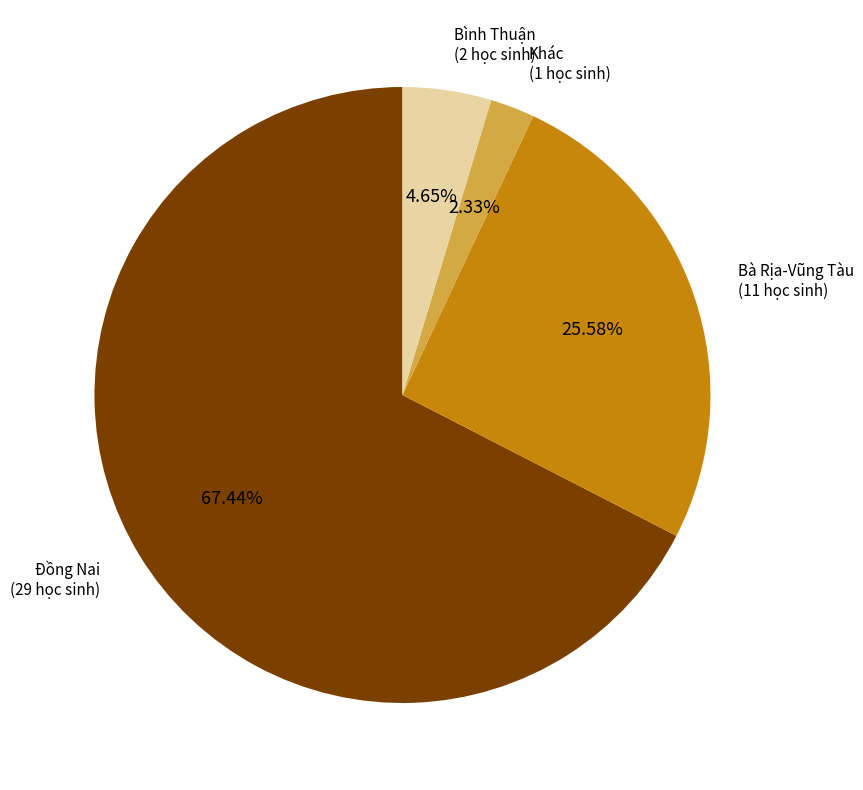

Between Bình Thuận and Khác, which is larger?

Bình Thuận